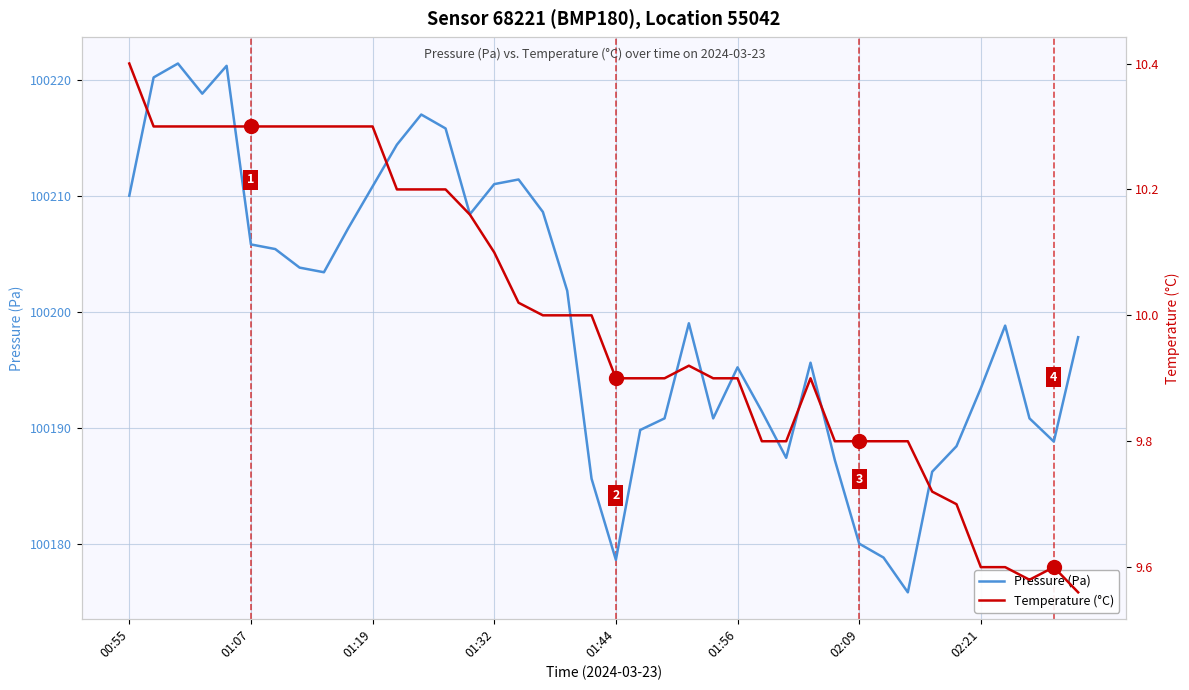

Where is the first local maximum for Temperature (°C)?

23